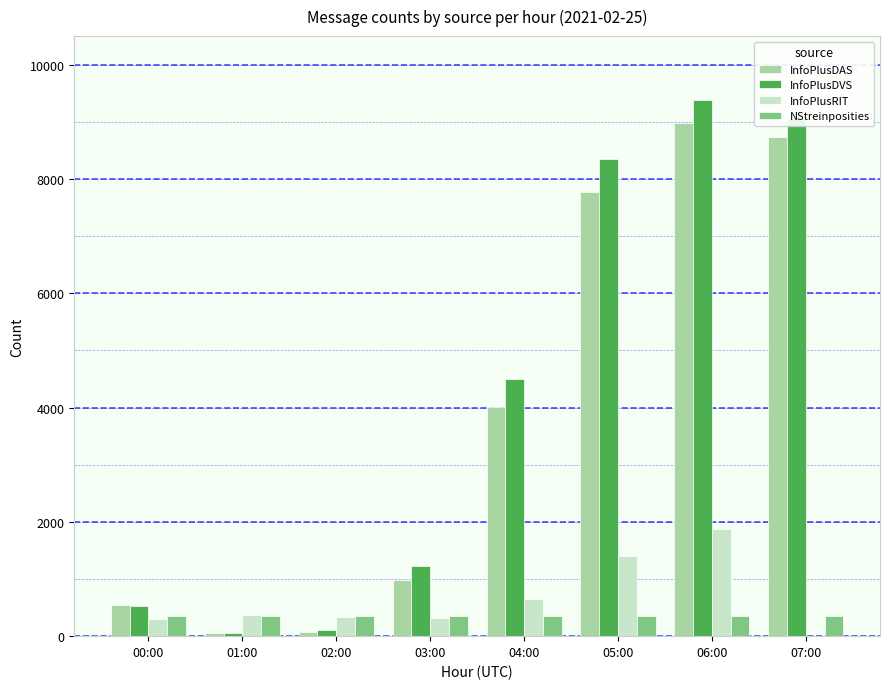

Is it true that InfoPlusRIT equals 654 at 04:00?

True